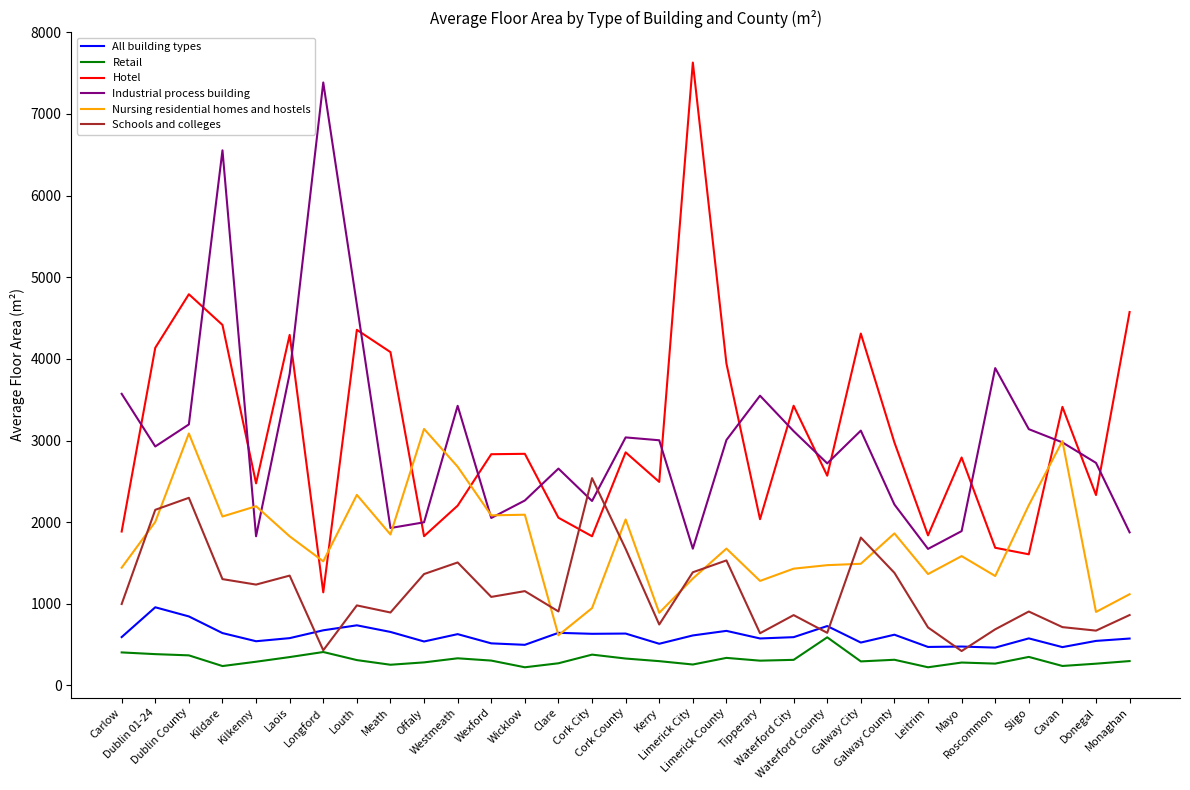

True or false: All building types has more than 1 points higher than both neighbors.

True